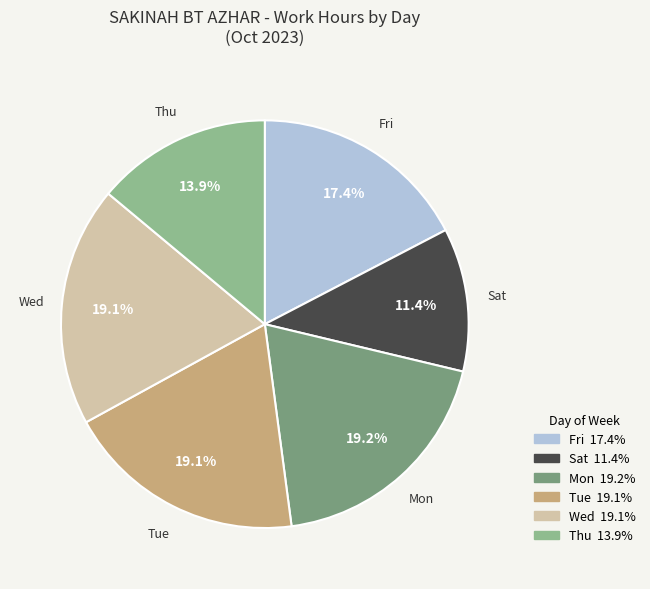

Is there a majority slice in this chart?

No